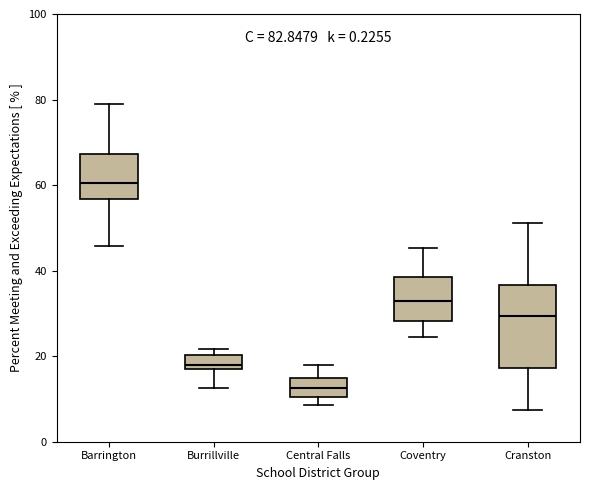

Which box has the lowest median line?

Central Falls